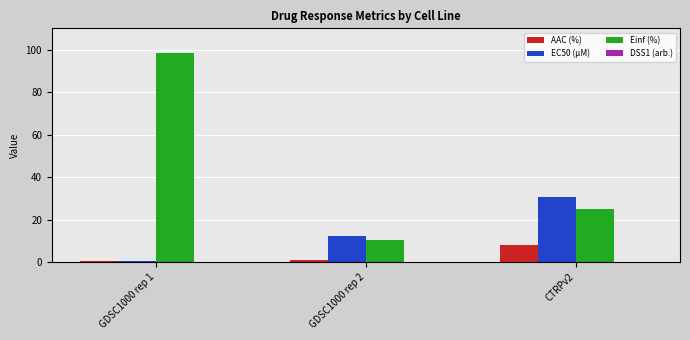

What is the sum of all EC50 (µM) values?

43.8